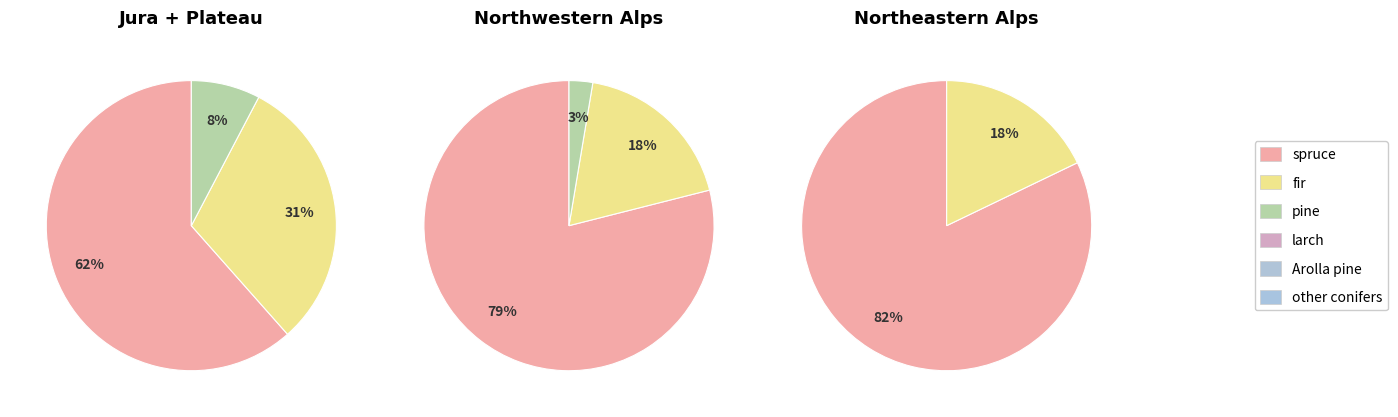

Which has a higher value, Jura + Plateau or Northeastern Alps?

Northeastern Alps